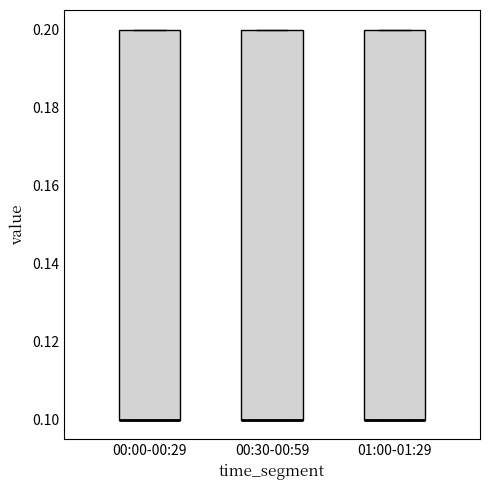

Reading left to right, read every box against the y-axis: the position of its median line, the range the box covers, and the ends of its whiskers. The values are not printed on the chart, so give them approximately, as read against the axis.

00:00-00:29: median 0.1 (drawn on the box's lower edge), box 0.1 to 0.2, whiskers 0.1 to 0.2
00:30-00:59: median 0.1 (drawn on the box's lower edge), box 0.1 to 0.2, whiskers 0.1 to 0.2
01:00-01:29: median 0.1 (drawn on the box's lower edge), box 0.1 to 0.2, whiskers 0.1 to 0.2